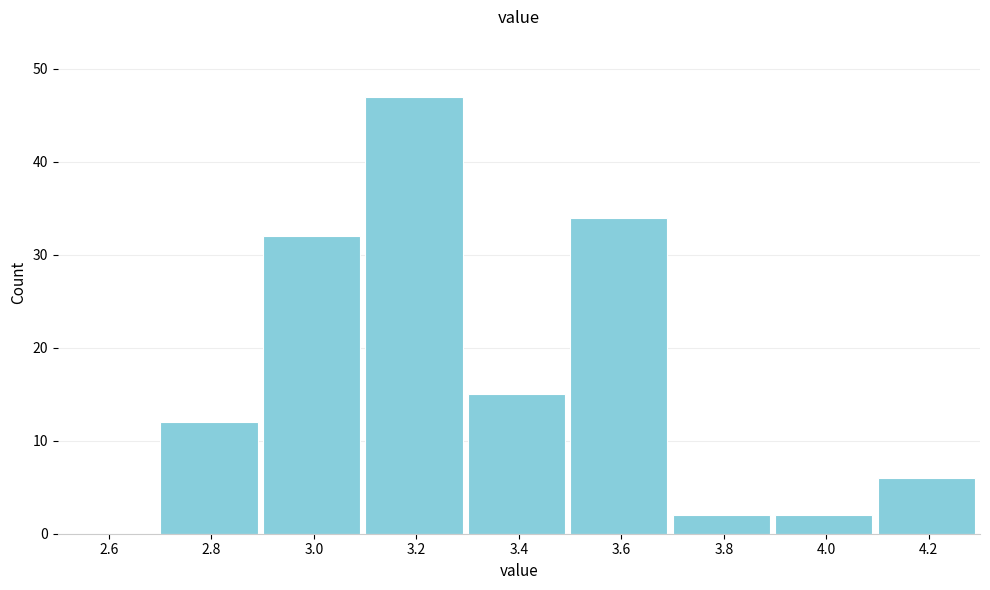

What is the height of the bar covering 3.7 to 3.9 on the x-axis? The values are not printed on the chart, so give them approximately, as read against the axis.

2